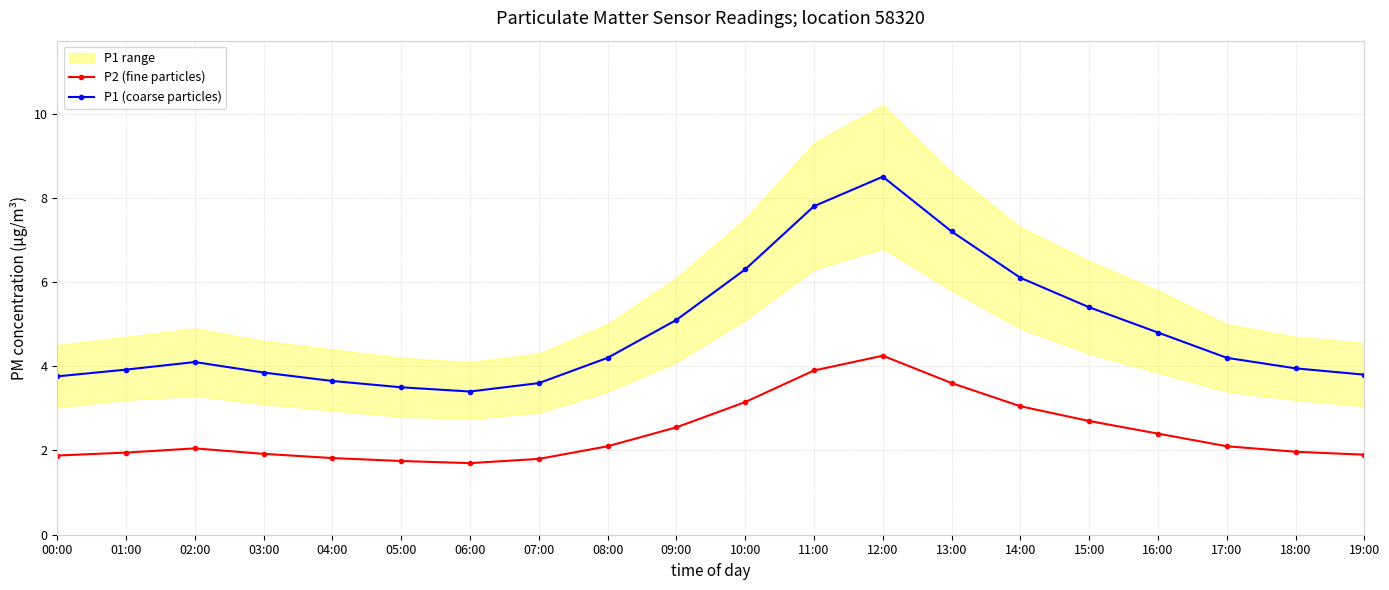

True or false: P2 (fine particles) has a value of 1.3 at 18:00.

False